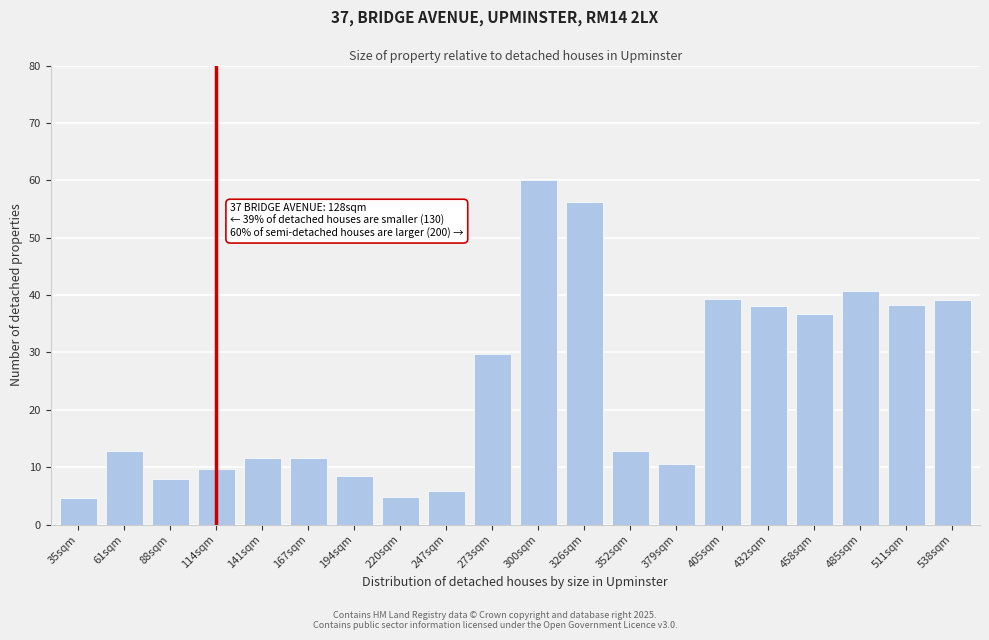

What is the value of the 17th bar from the left?

36.7